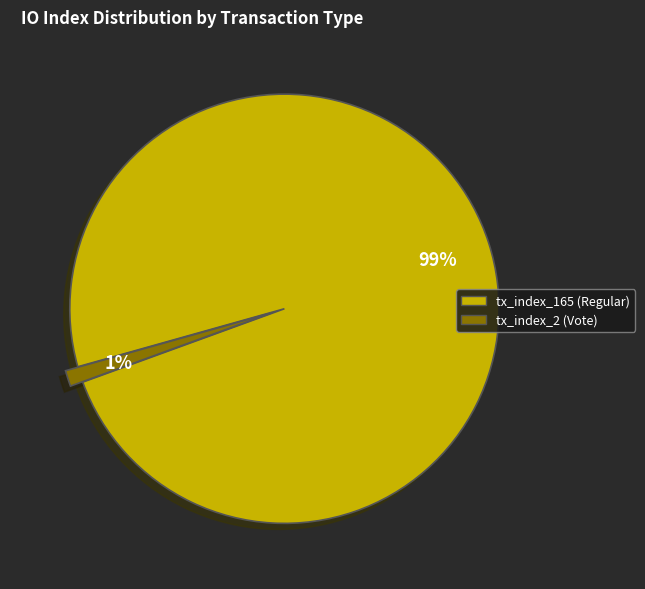

Which has a higher value, tx_index_2 (Vote) or tx_index_165 (Regular)?

tx_index_165 (Regular)